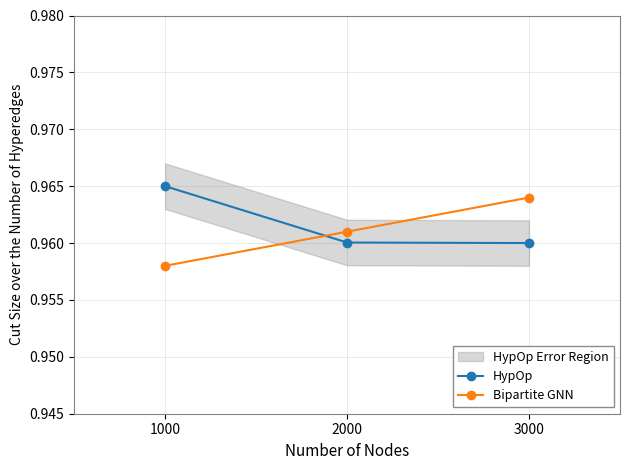

The HypOp series shows 0.6 at 2000. True or false?

False